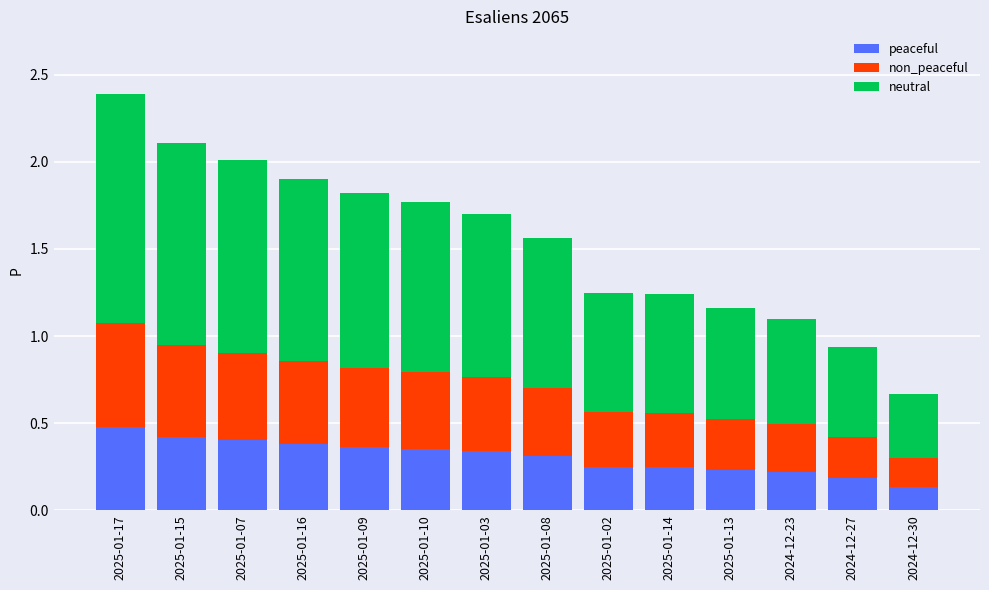

At which category is the sum across all series the highest?

2025-01-17